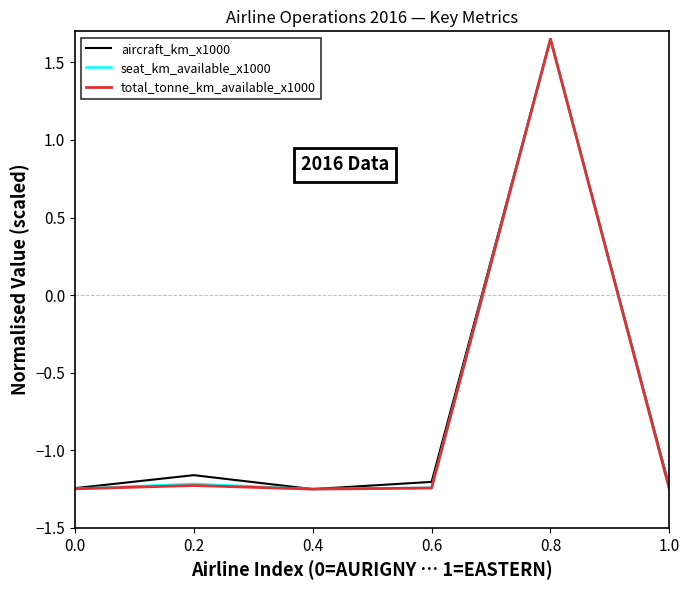

What is the difference between the maximum and minimum values in the aircraft_km_x1000 series?

2.9